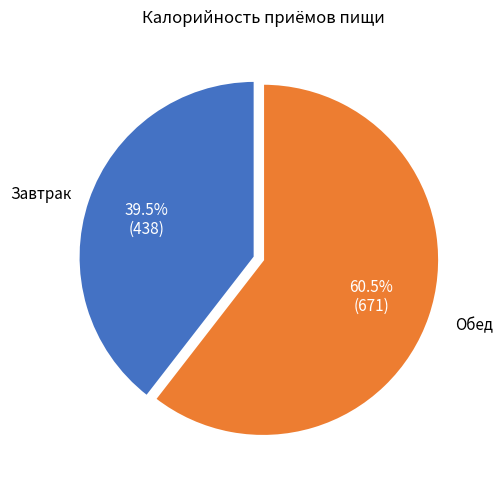

Is there any slice that represents more than half of the pie?

Yes